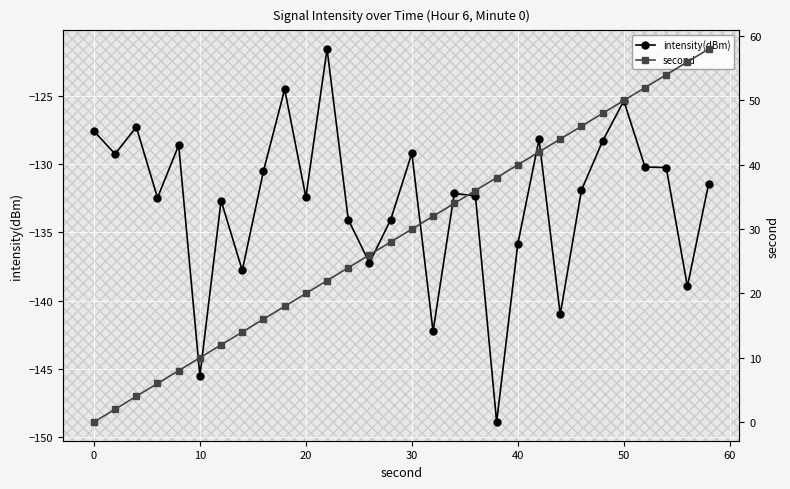

True or false: intensity(dBm) has more than 1 interior local peaks.

True